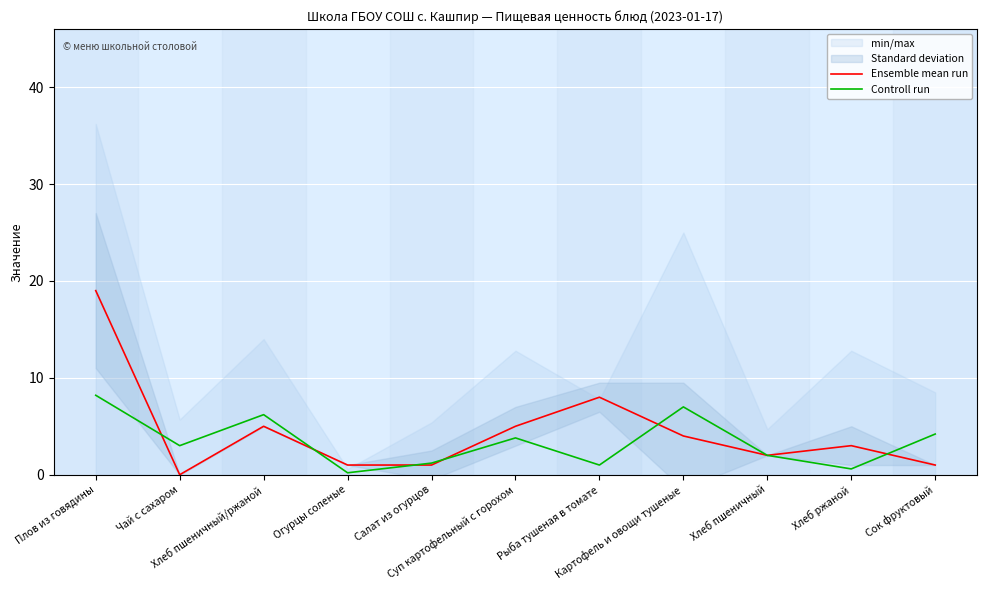

True or false: Controll run has a value of 4.2 at Сок фруктовый.

True